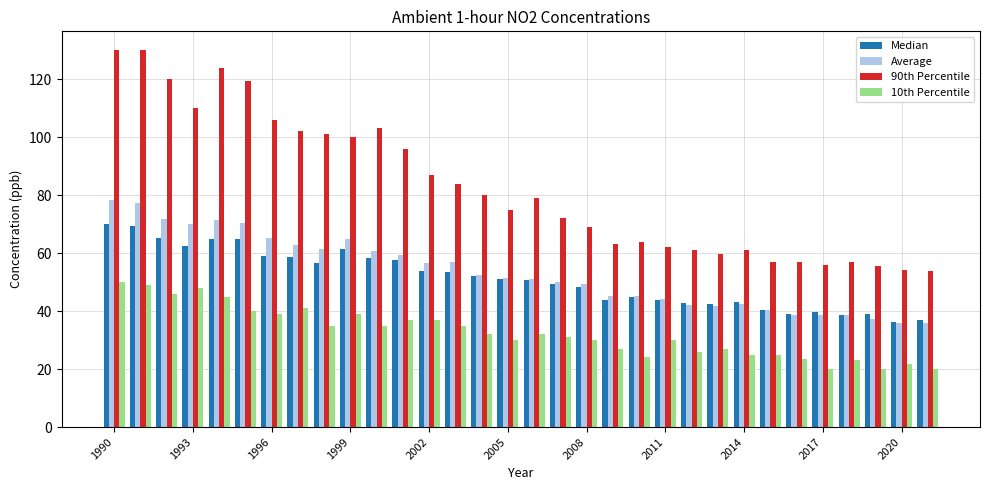

What is the difference between the maximum and minimum values in the Median series?

33.7